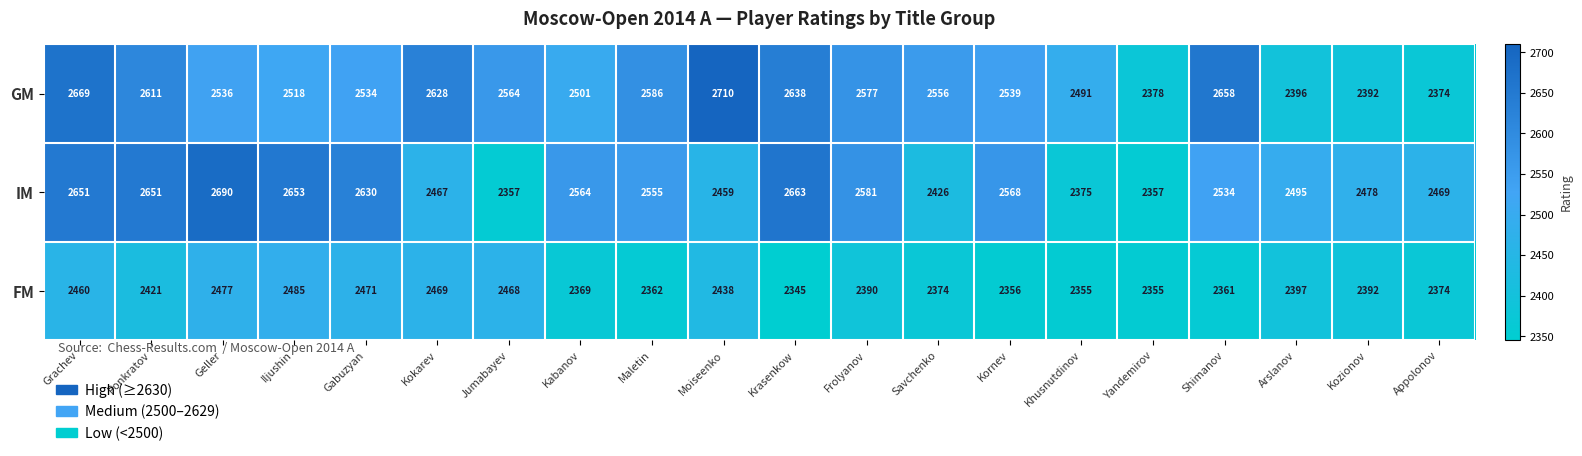

What is the difference between the highest and lowest values at Khusnutdinov?

136